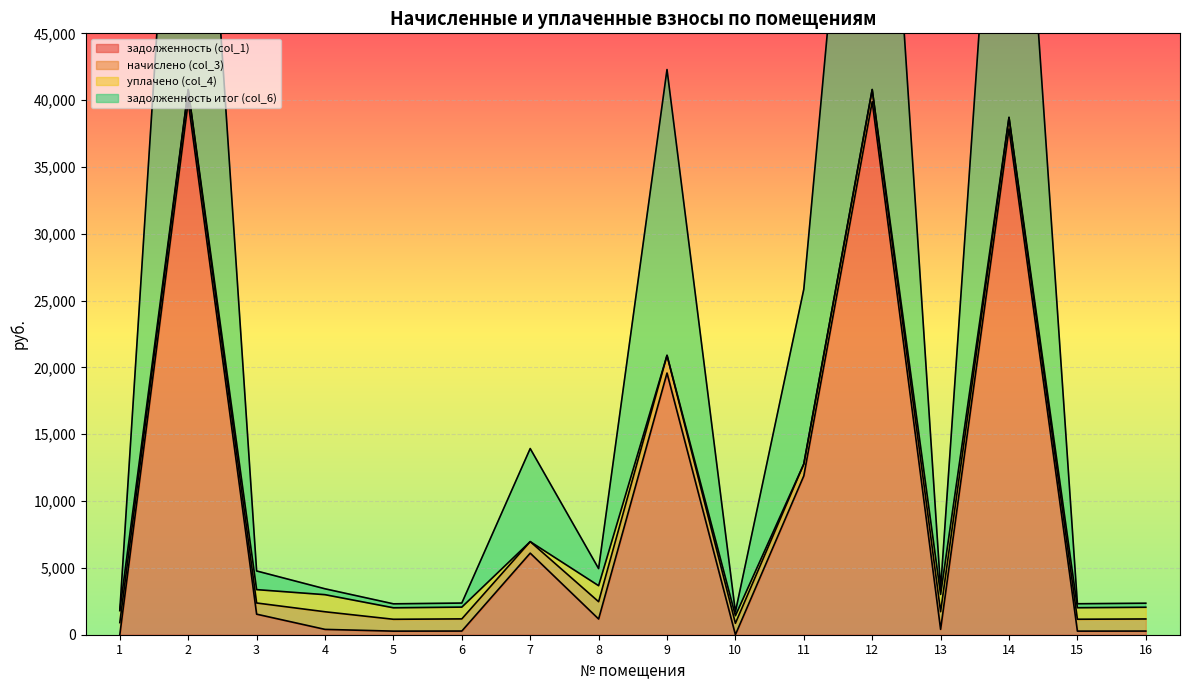

What is the greatest value displayed?

81587.2